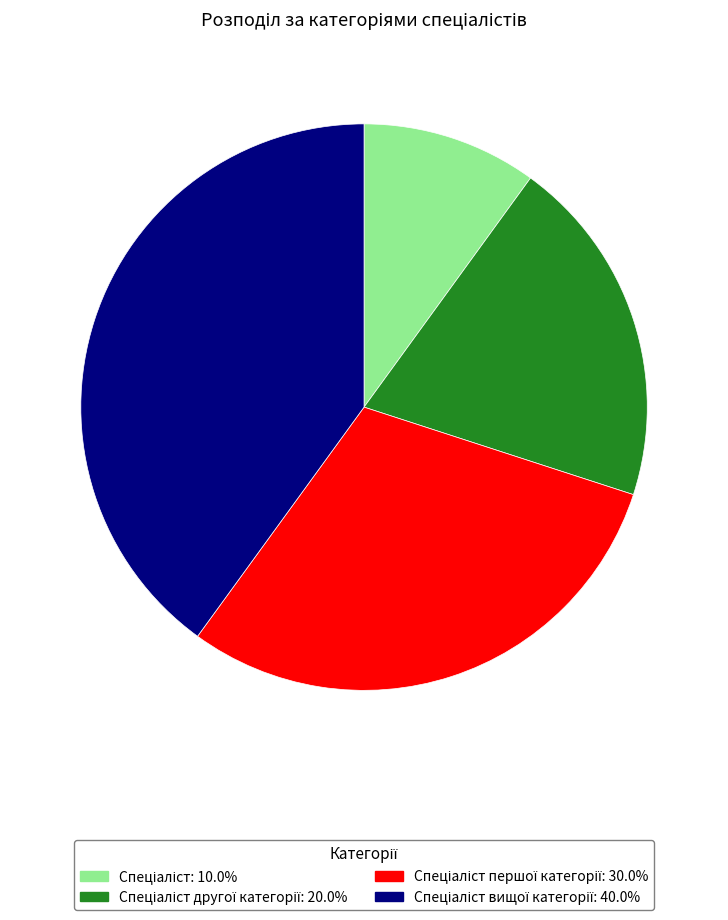

Is there any slice that represents more than half of the pie?

No